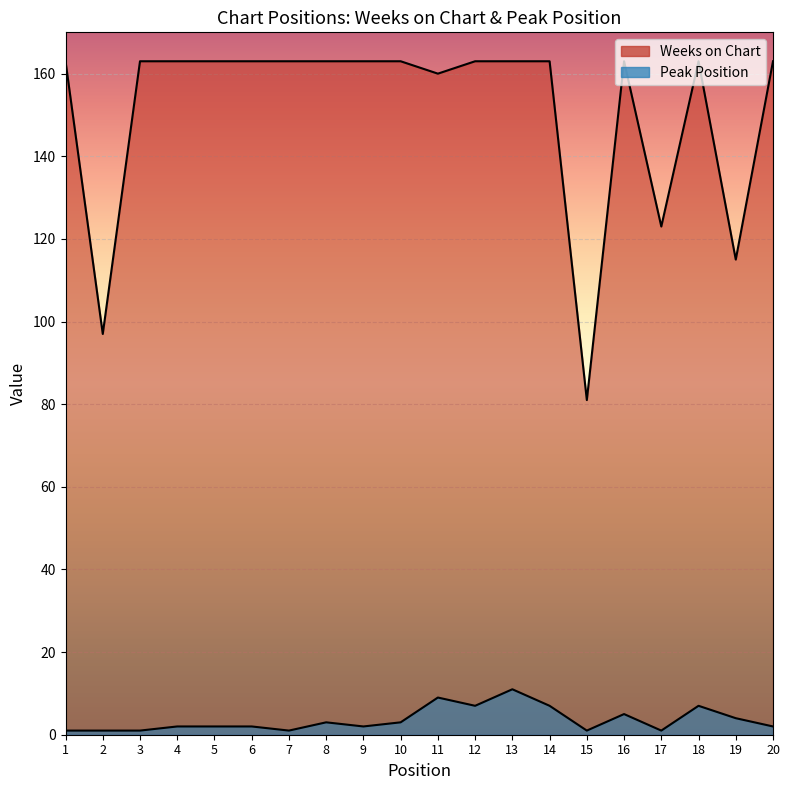

Is the value of Peak Position at 13 greater than the value of Weeks on Chart at 15?

No